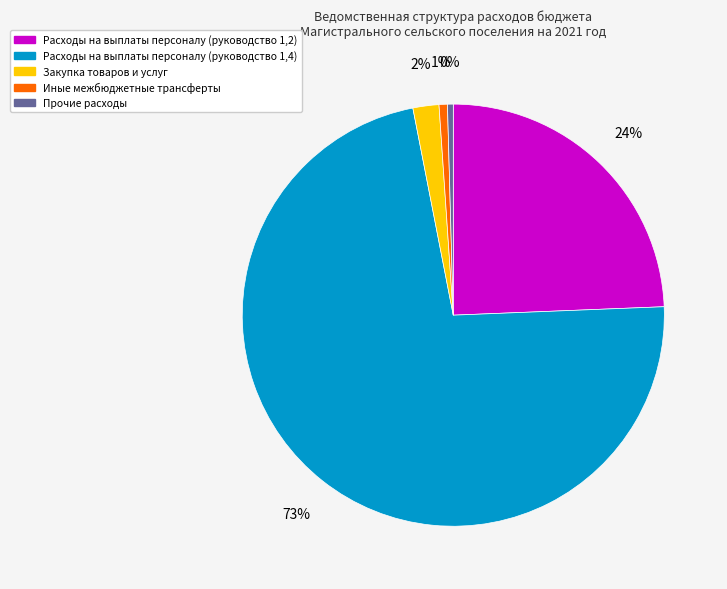

How many segments does this pie chart have?

5